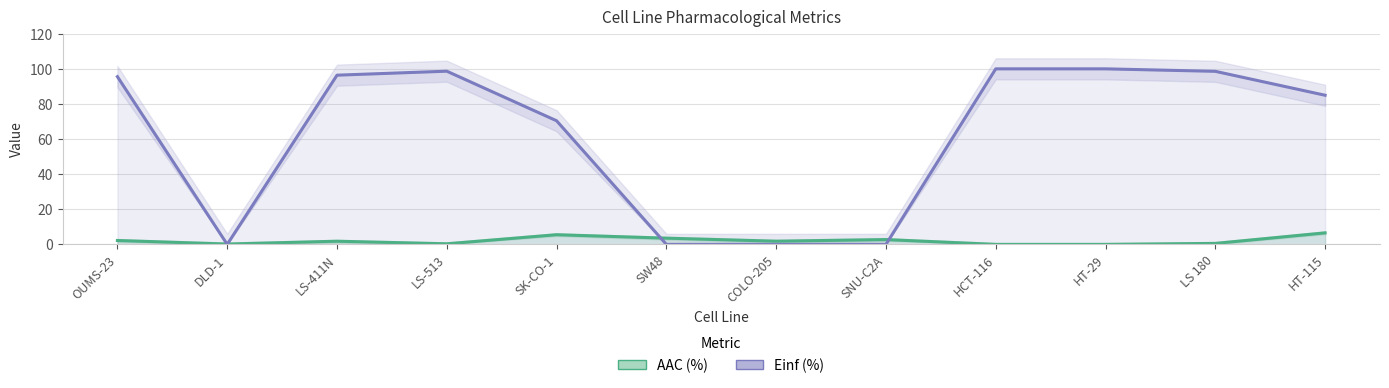

Which has a higher value, LS-411N or LS 180?

LS-411N